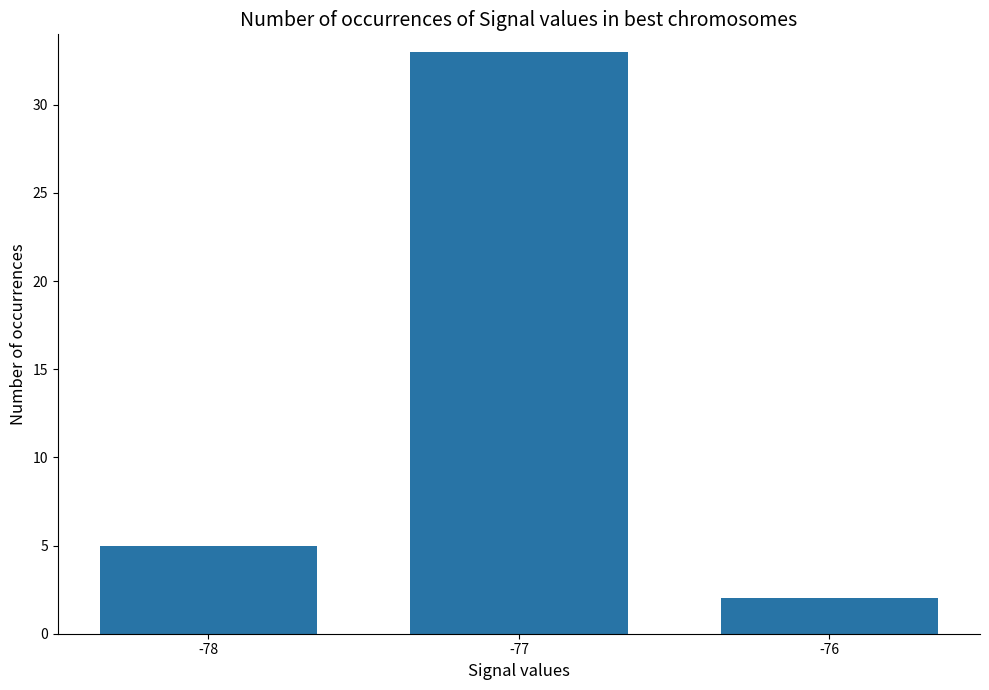

Reading left to right, transcribe all the data shown in this chart.

5	33	2